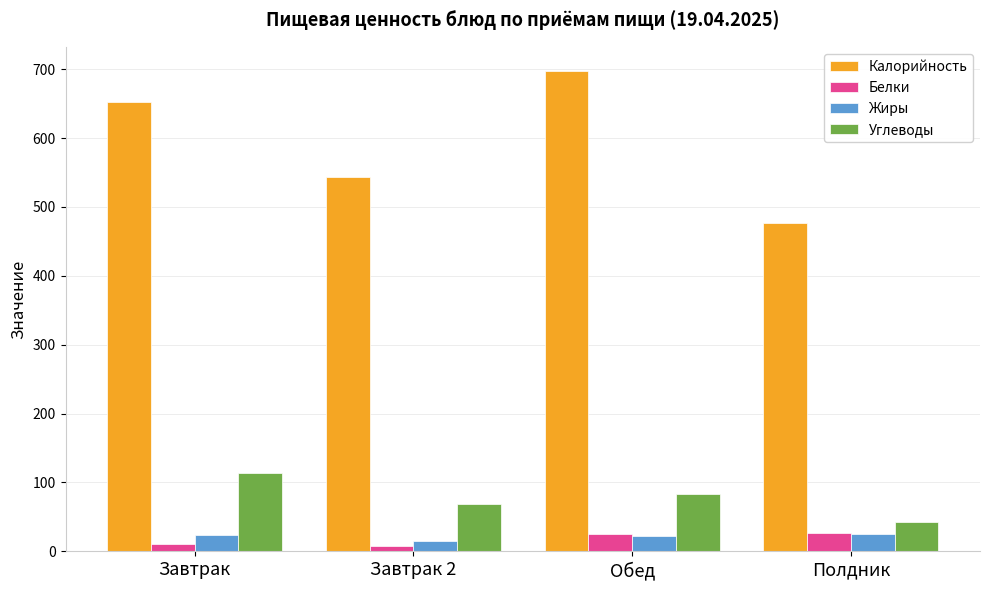

Which series has the widest spread of values?

Калорийность